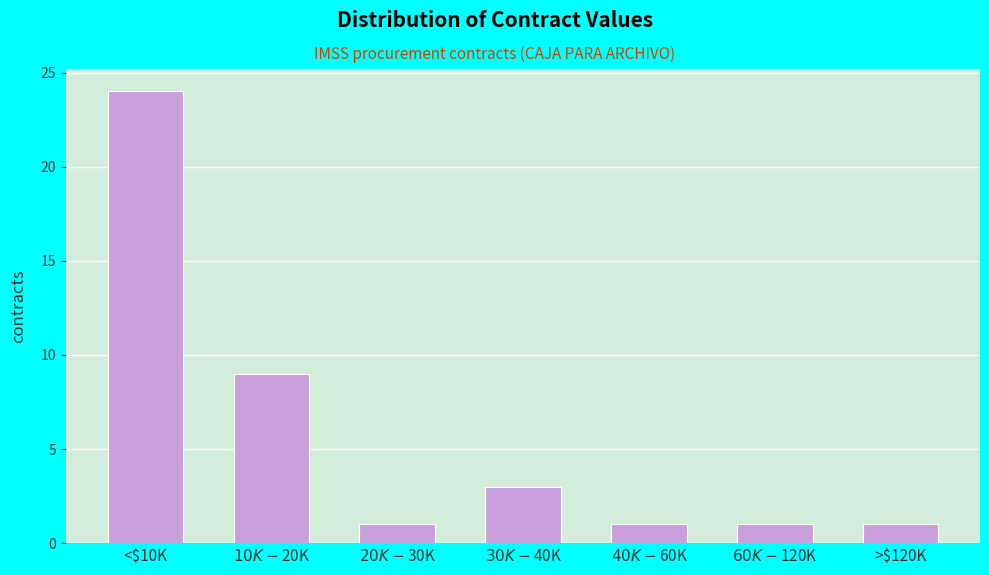

Reading right to left, transcribe all the data shown in this chart.

1	1	1	3	1	9	24